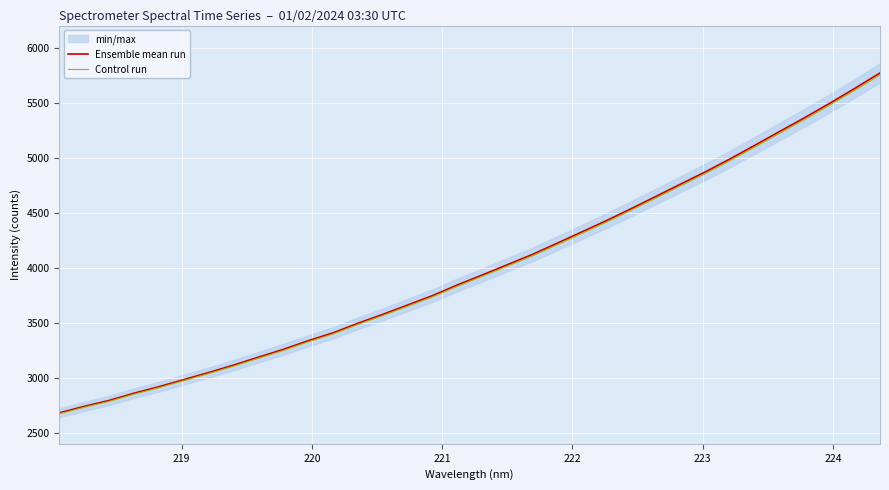

True or false: Control run and Ensemble mean run intersect in this chart.

False